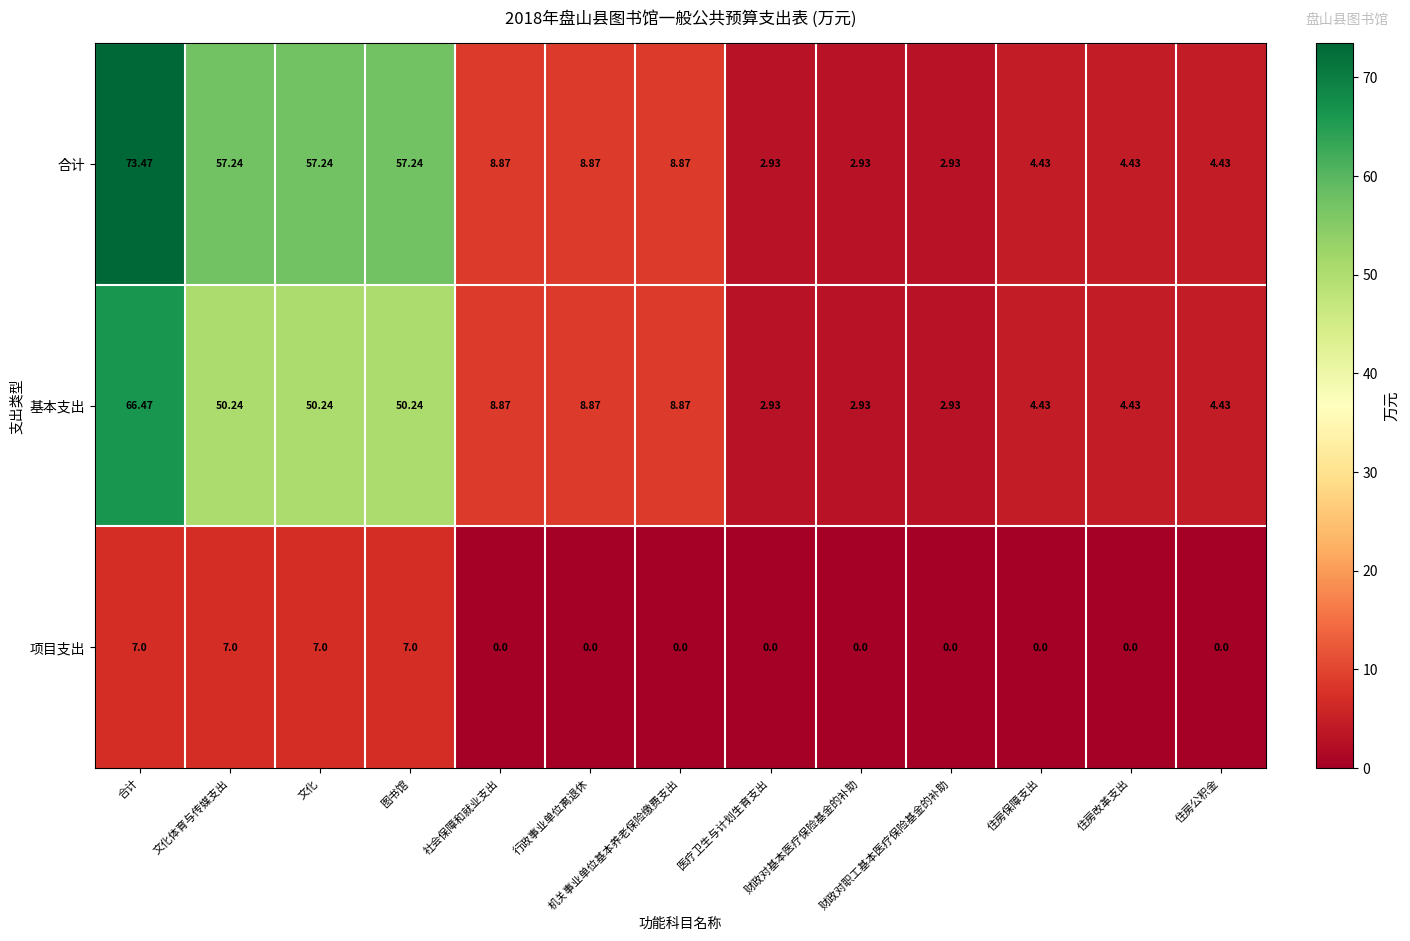

Which series has the largest total across all categories?

合计